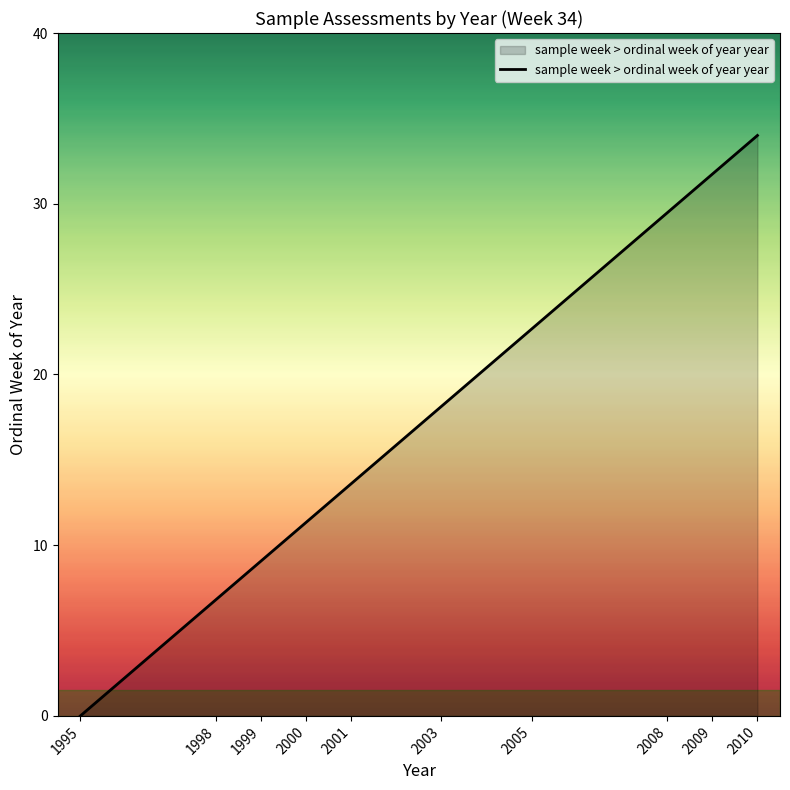

What is the difference between the second highest and minimum values?

31.7